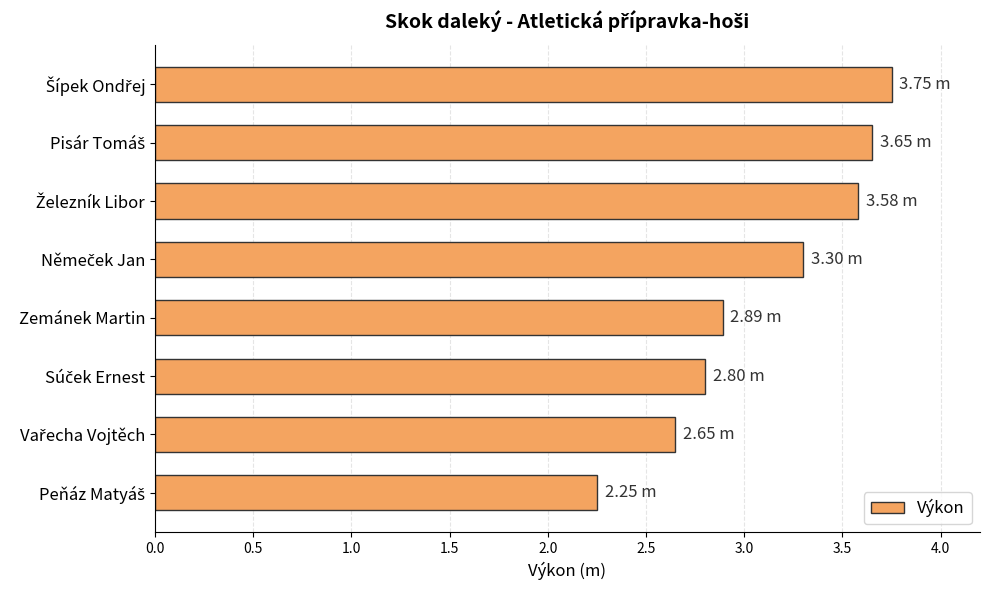

What is the sum of all values?

24.9